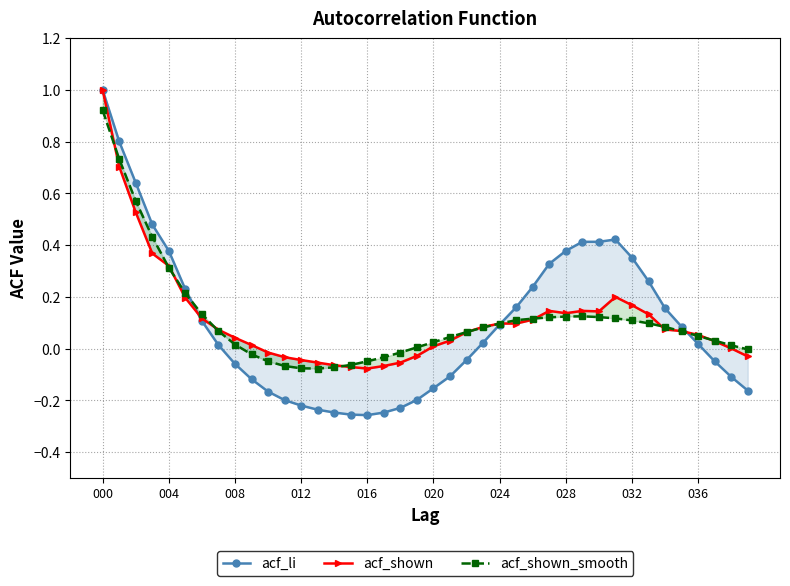

Where is acf_shown_smooth nearest to the value 0?

39